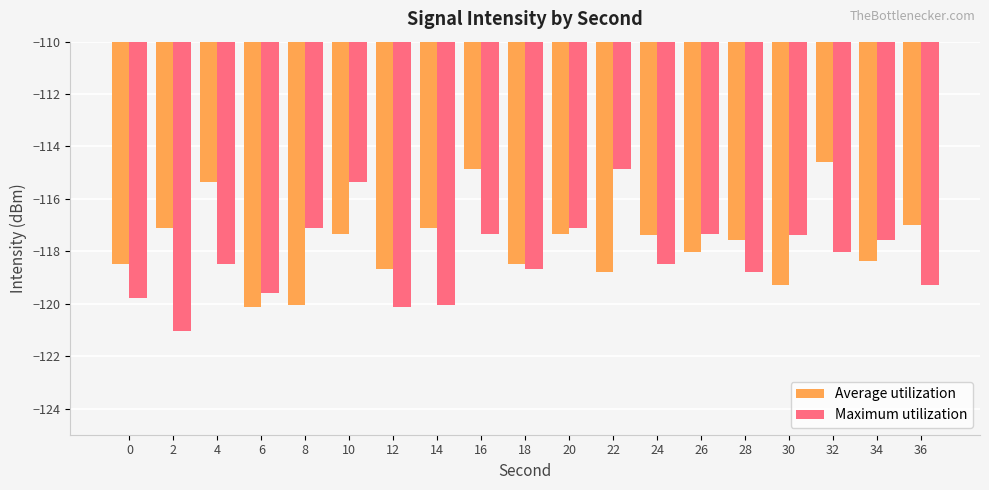

Where does the Maximum utilization series first go above -118?

8